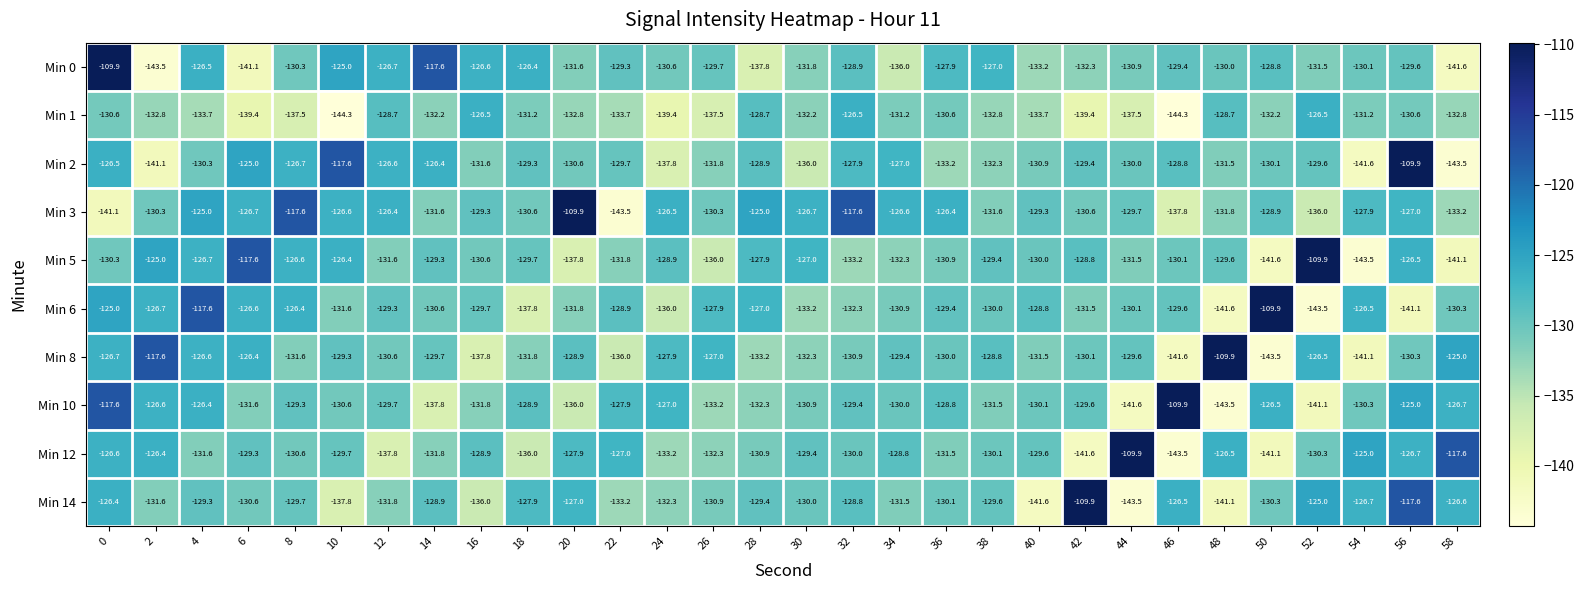

What is the spread (max minus min) of values at 16?

11.3